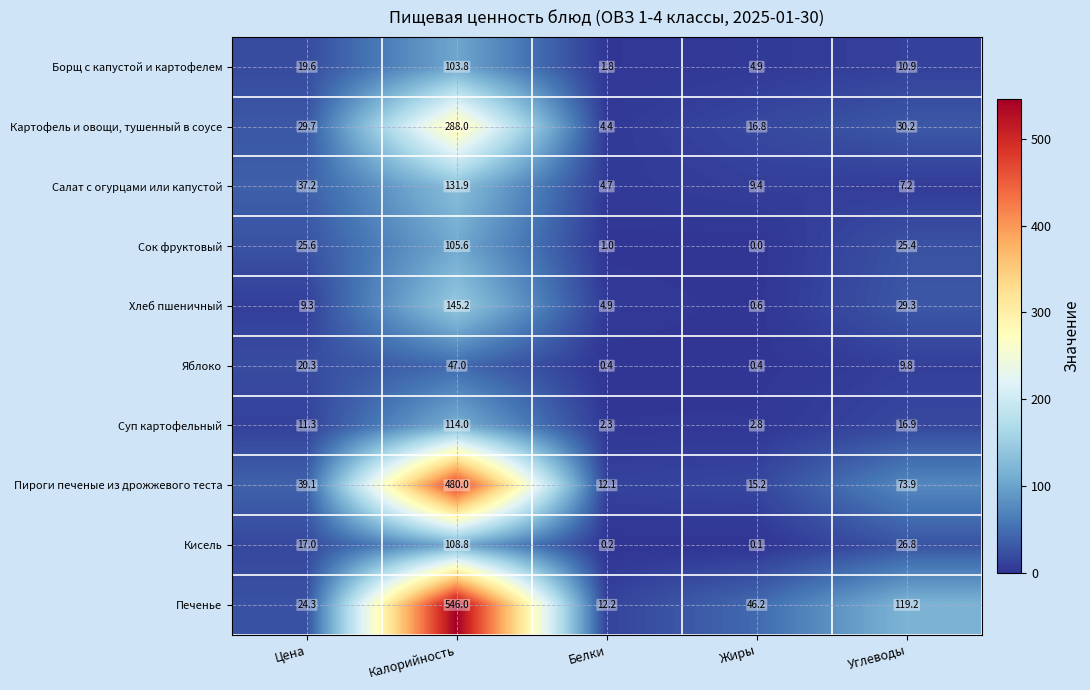

At which category is the sum across all series the highest?

Калорийность